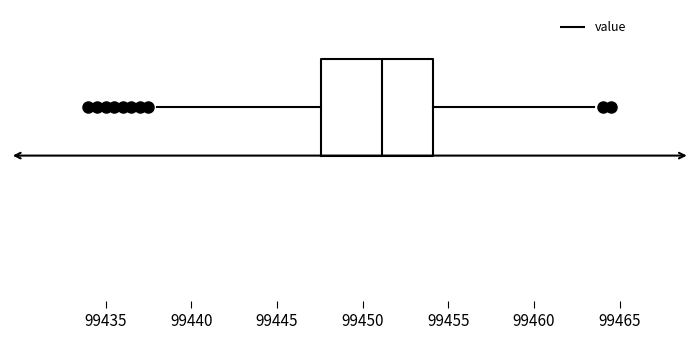

Read this box plot against the x-axis: the position of the median line, the range covered by the box, and the ends of both whiskers. The values are not printed on the chart, so give them approximately, as read against the axis.

median 99451.0, box 99447.5 to 99454.0, whiskers 99438.0 to 99463.5